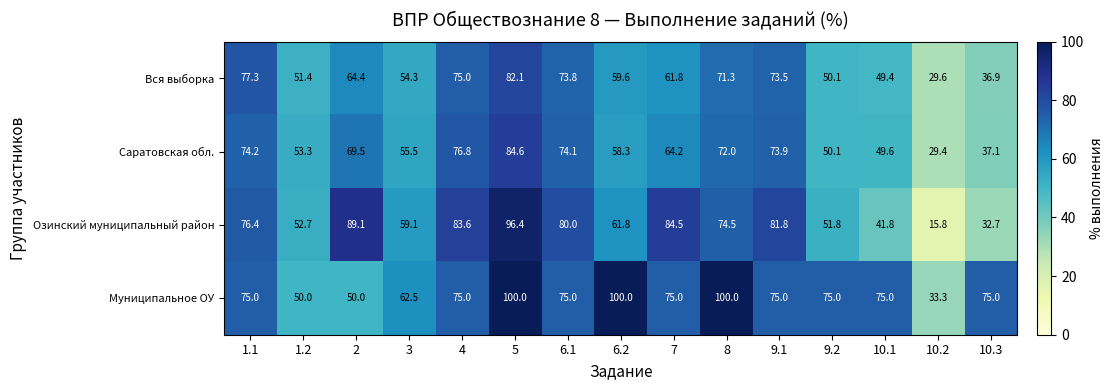

Between 6.2 and 7, which series saw the biggest shift?

Муниципальное ОУ